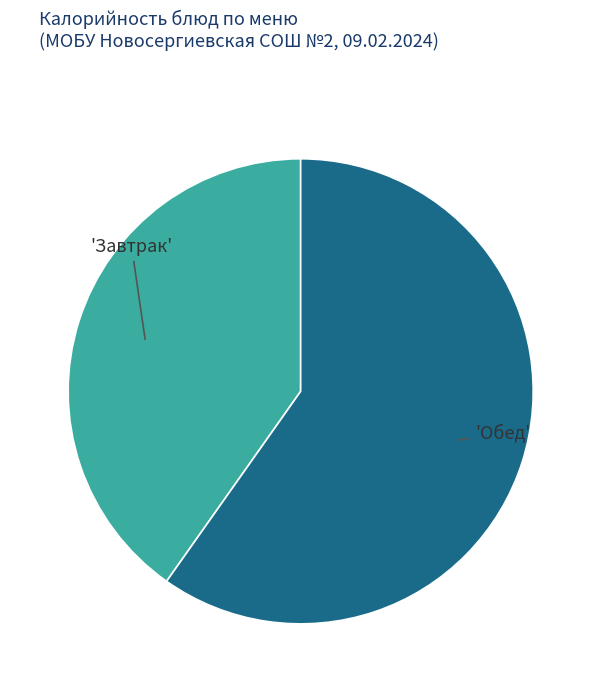

Count the number of slices in the pie.

2